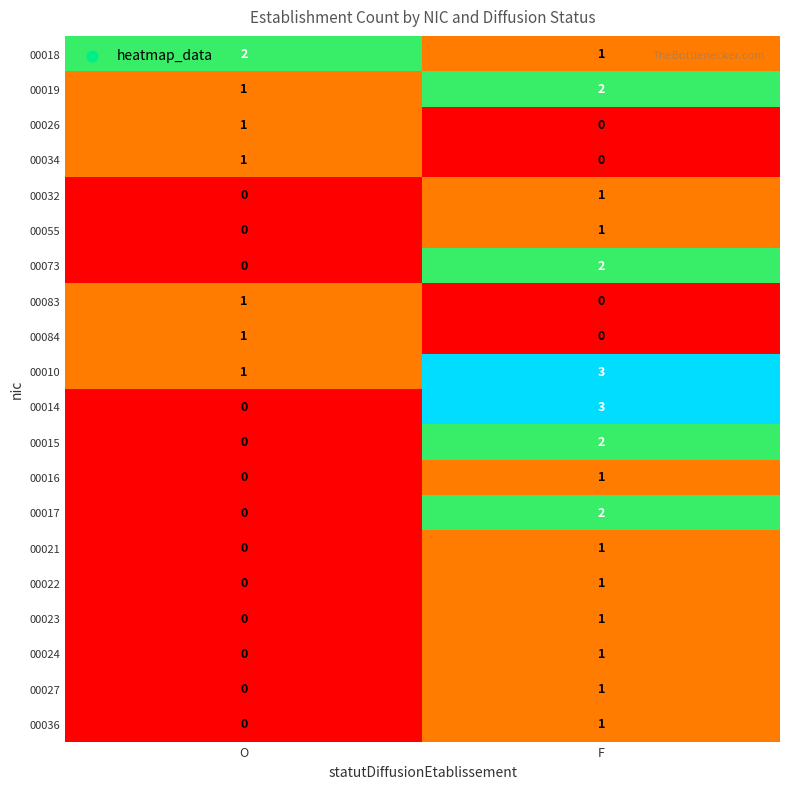

List the labels in order of 00023 value, largest first.

F, O